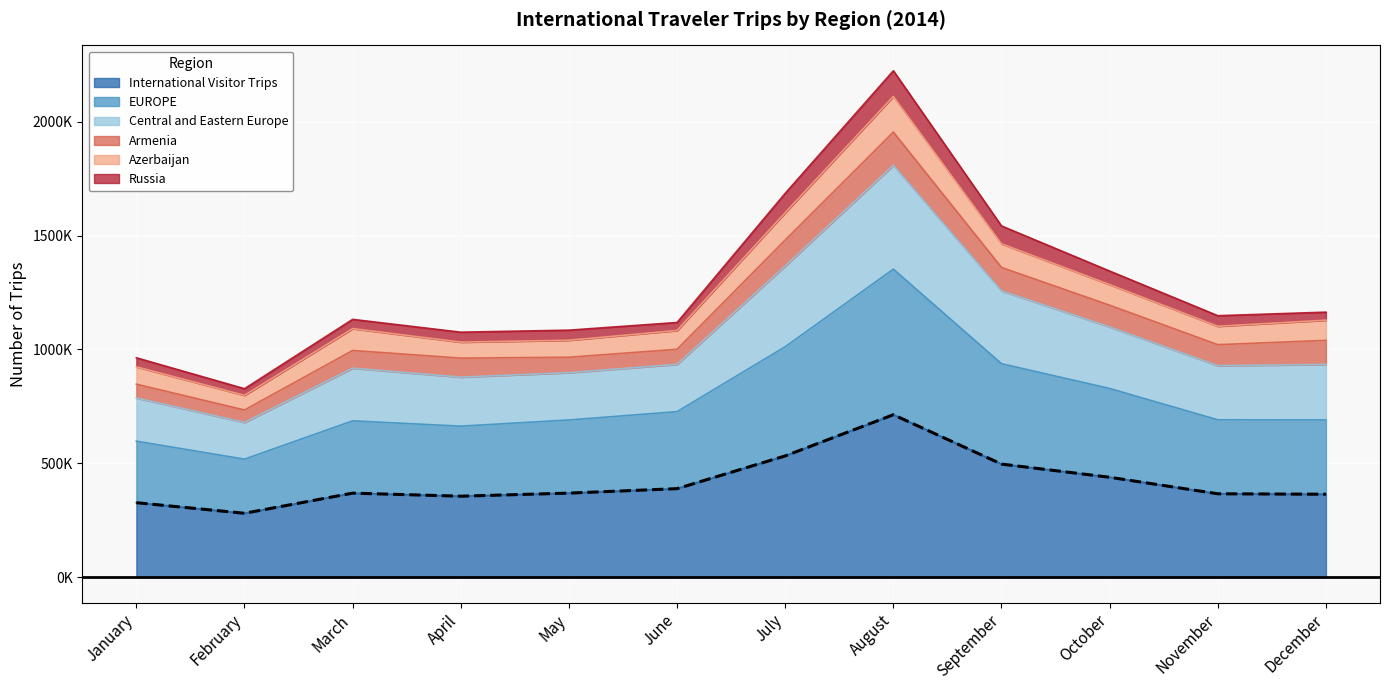

What is the difference between the second highest and second lowest values?

205391